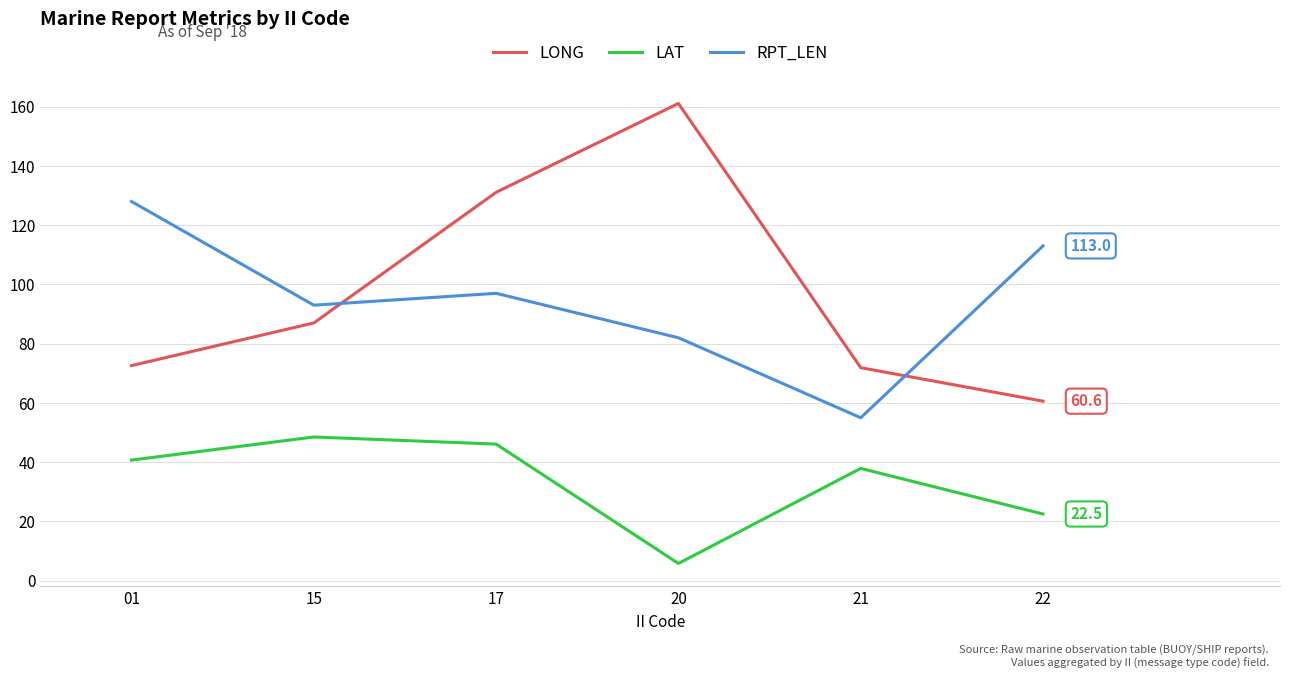

What is the average value of the LAT series?

33.6